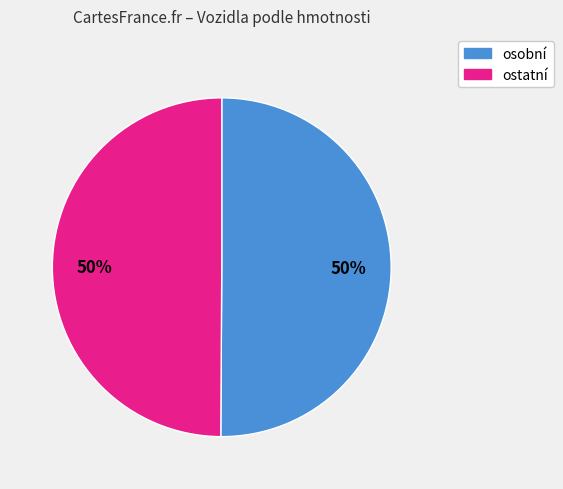

To the nearest percent, what is the average slice percentage?

50%